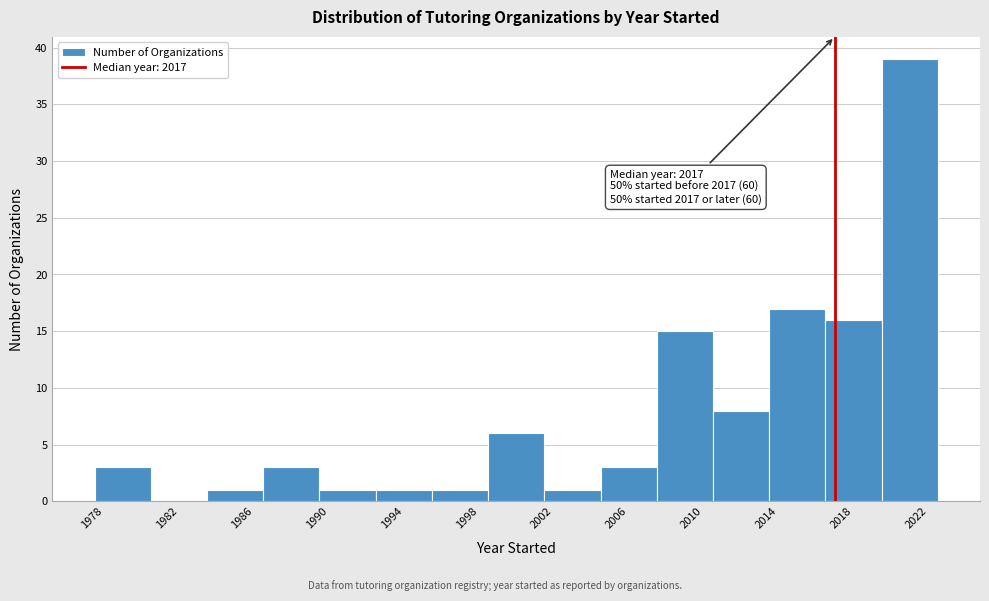

Over which range of the x-axis is the bar tallest?

2019.5 to 2022.5